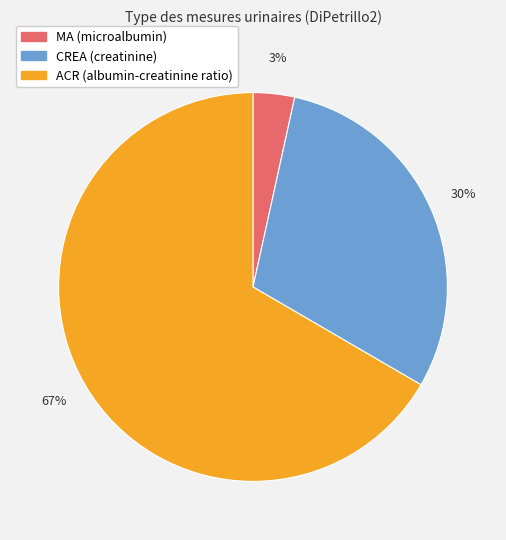

Is MA (microalbumin) the majority of the pie?

No